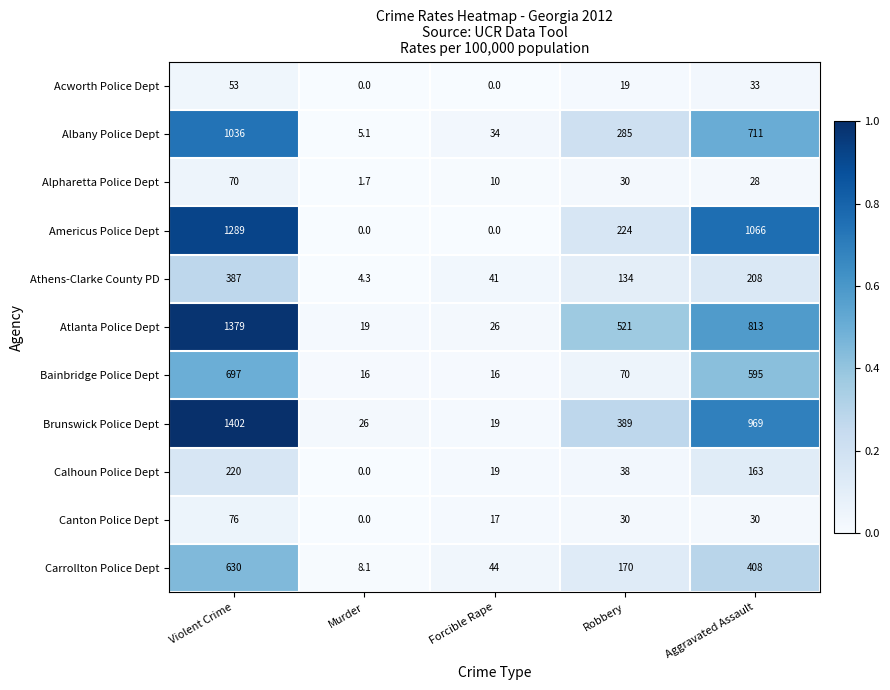

What is the average value of the Brunswick Police Dept series?

561.0